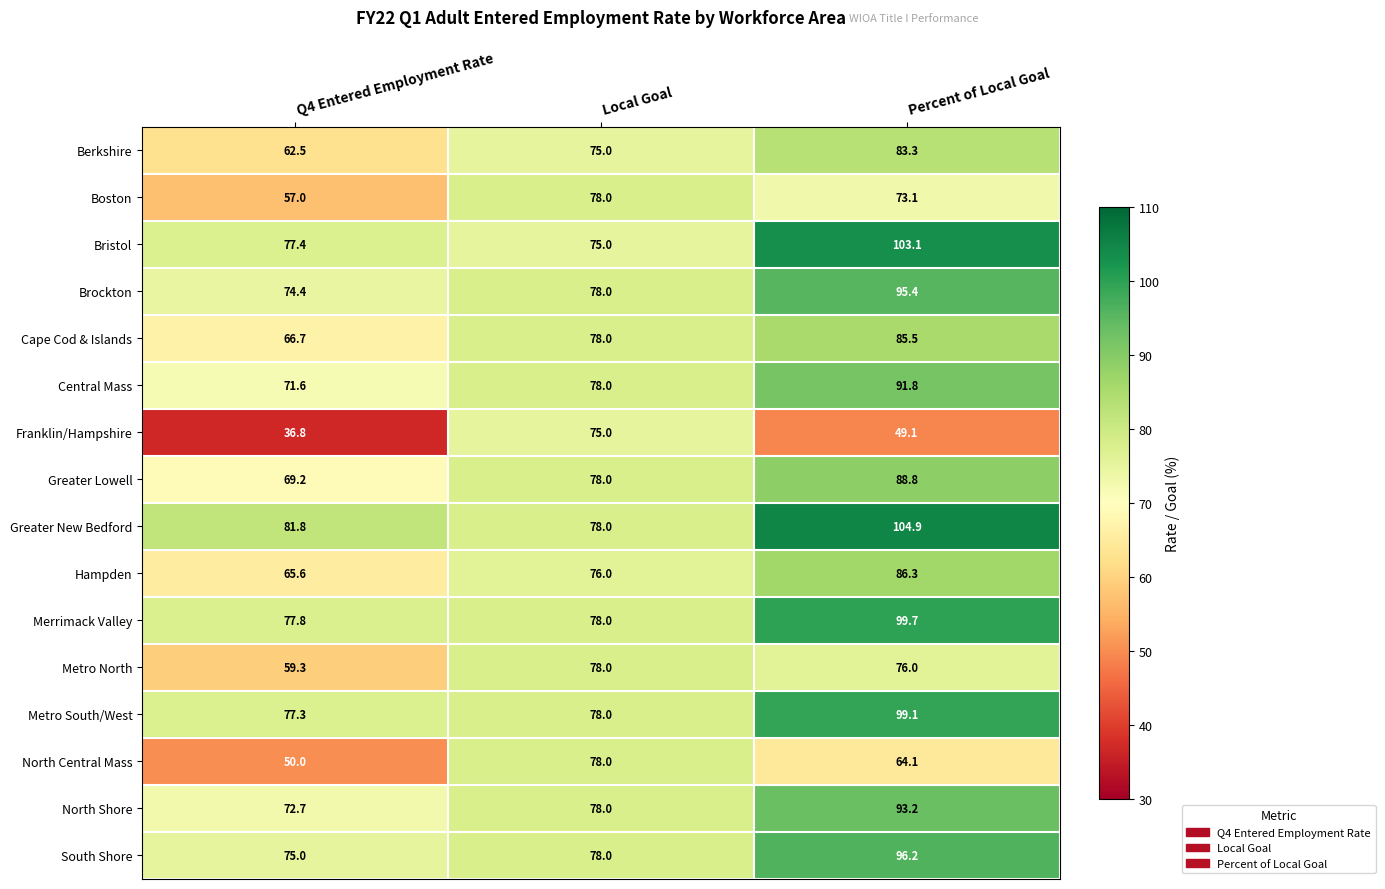

At how many categories does at least one series exceed 90?

1